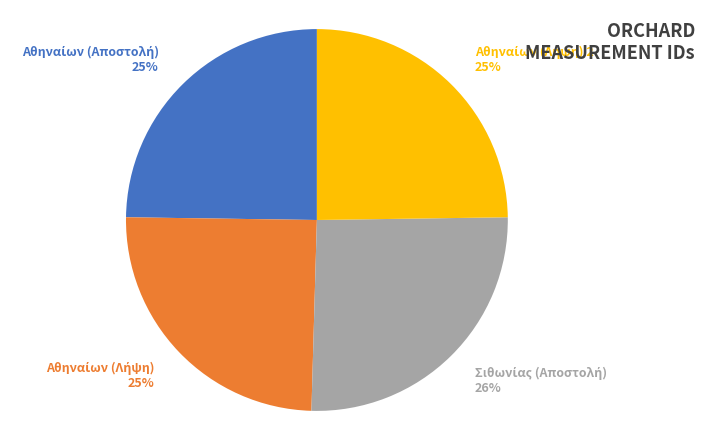

To the nearest percent, what is the average slice percentage?

25%